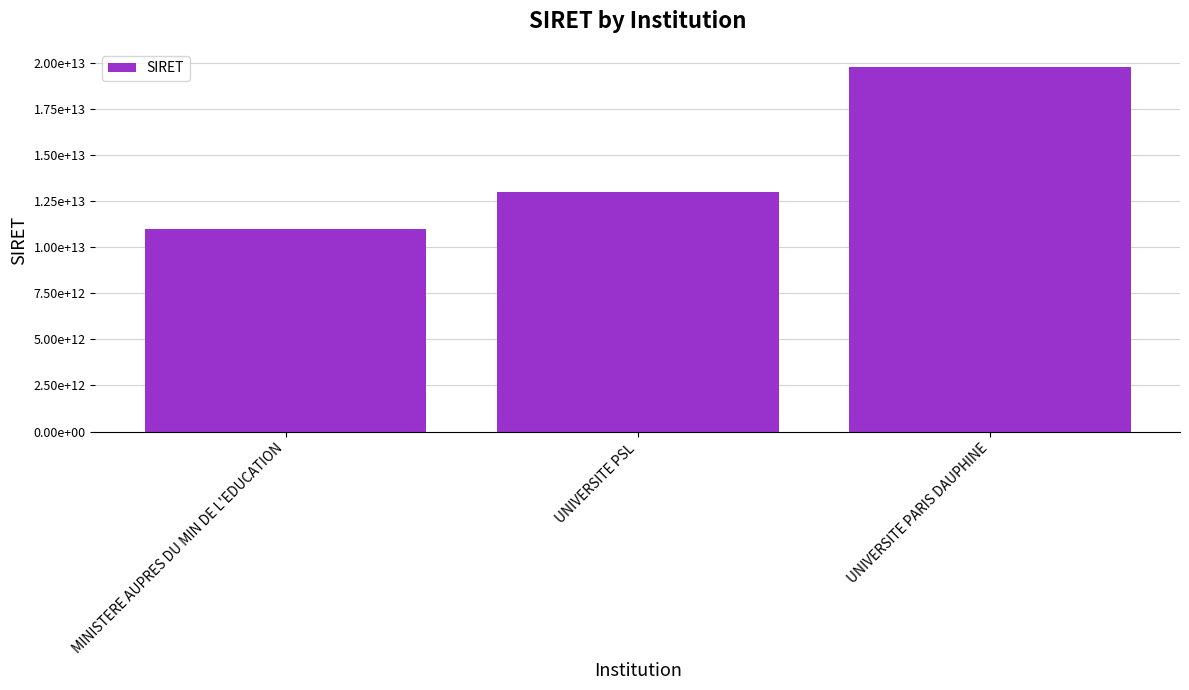

What is the ratio of the value at MINISTERE AUPRES DU MIN DE L'EDUCATION to the value at UNIVERSITE PARIS DAUPHINE?

0.6